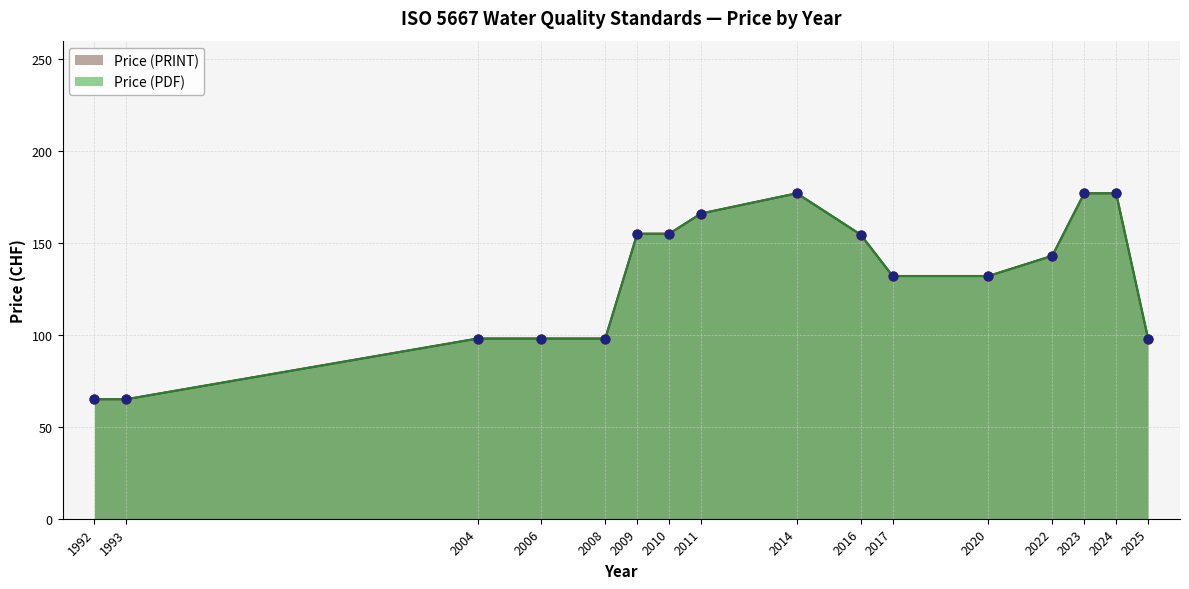

What are all the series names shown in the legend?

Price (PDF), Price (PRINT)